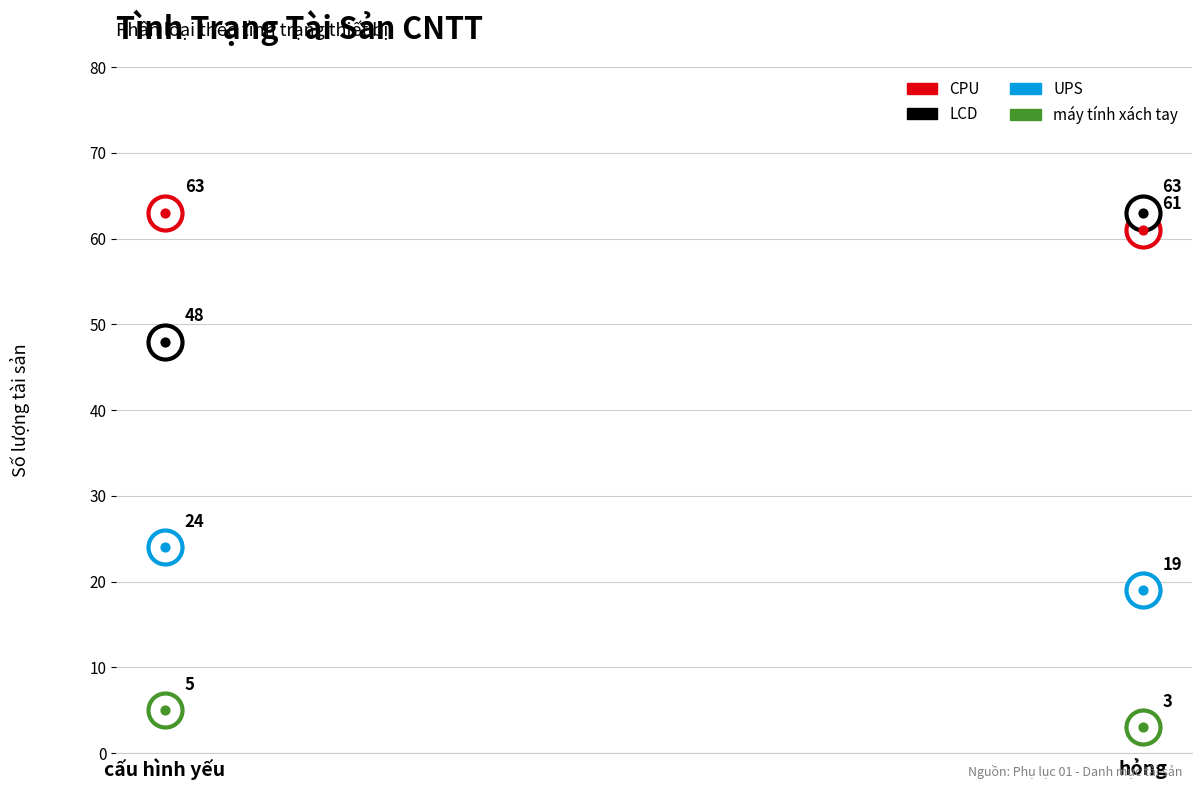

What is the total value across all series at cấu hình yếu?

140